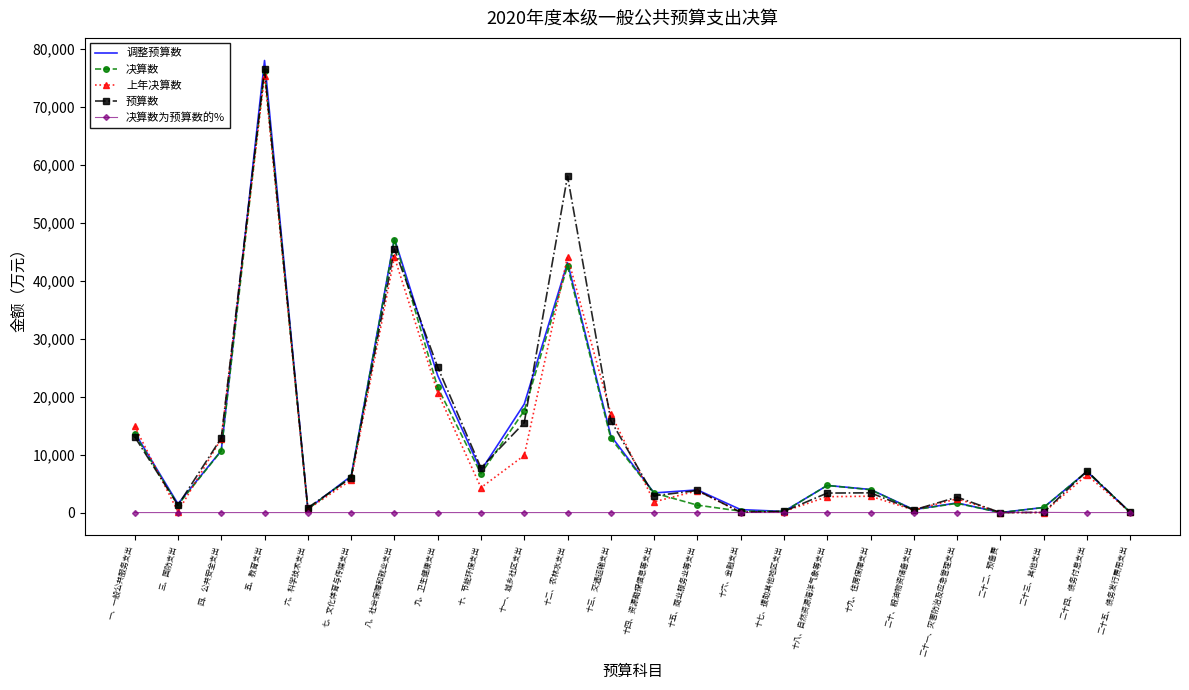

At which category is the sum across all series the highest?

五、教育支出